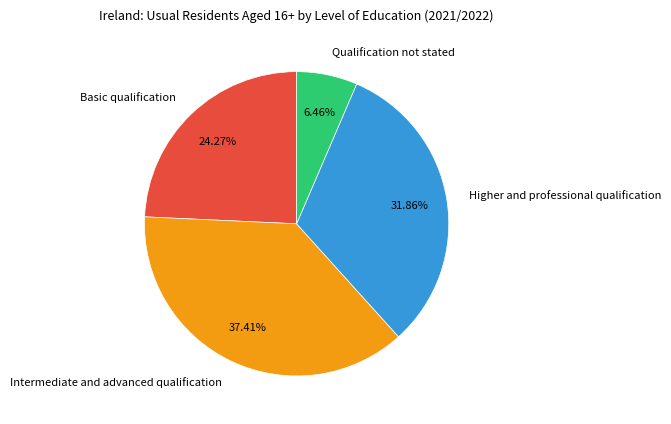

True or false: Intermediate and advanced qualification accounts for 37% of the total.

True